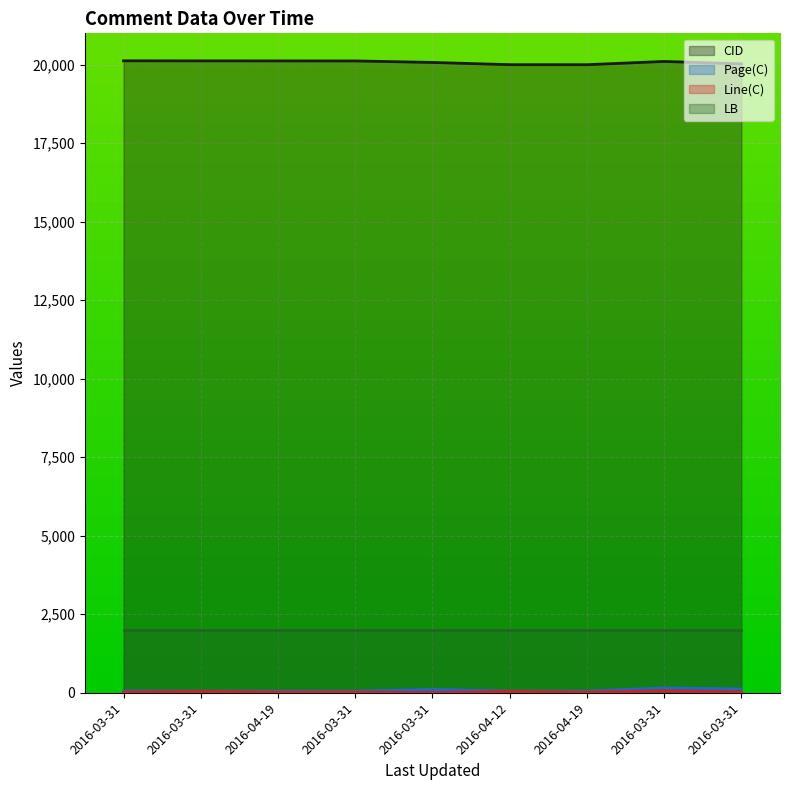

What is the value of the Line(C) point at the 7th from the left?

20